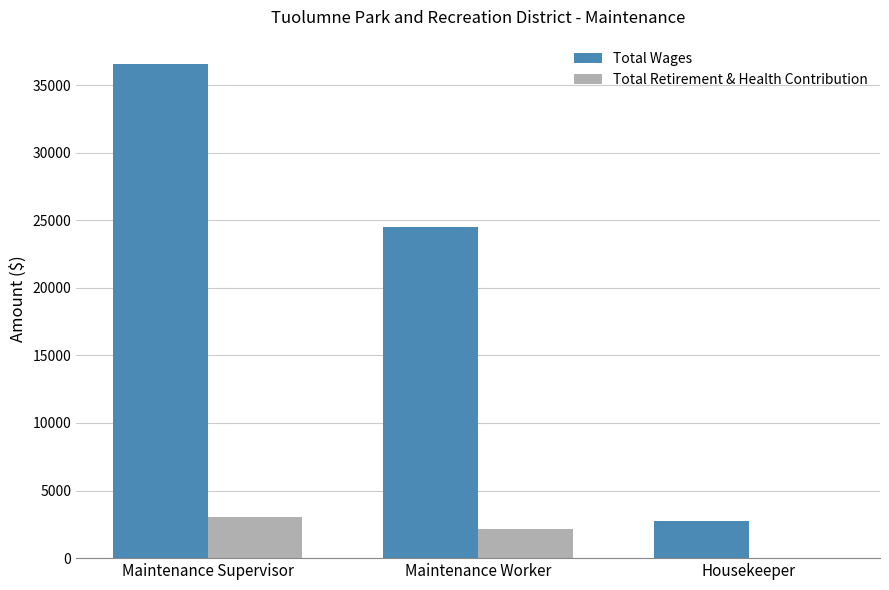

True or false: Total Wages has a value of 33412 at Maintenance Worker.

False